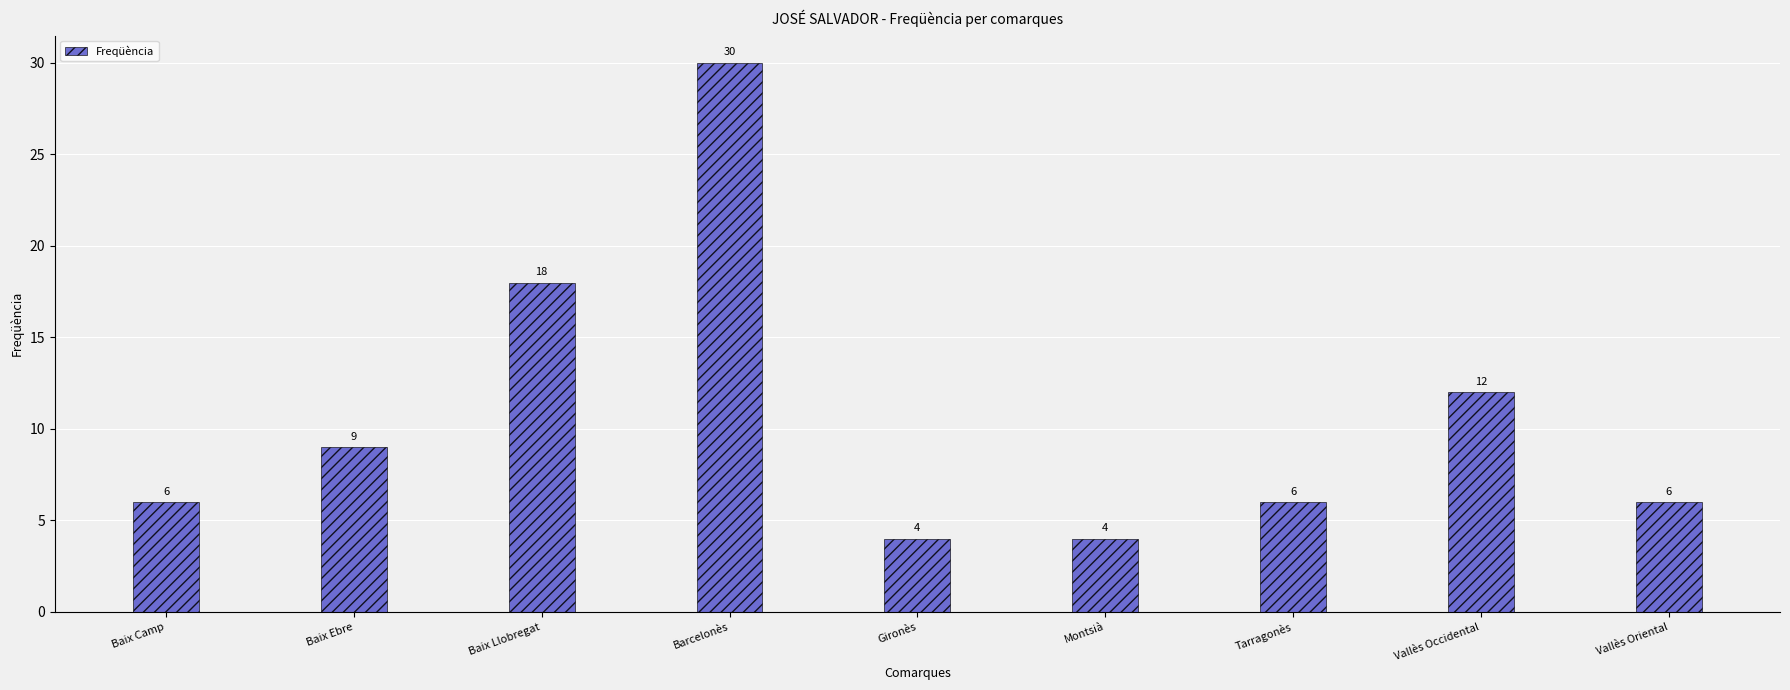

How many data points are less than 6?

2